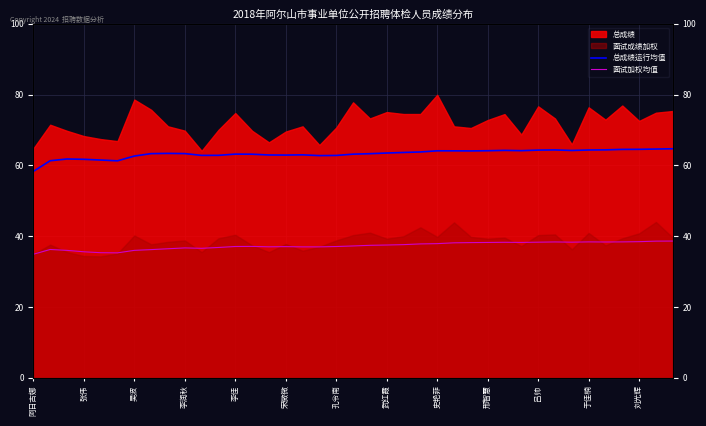

What is the average value of the 面试加权均值 series?

37.3